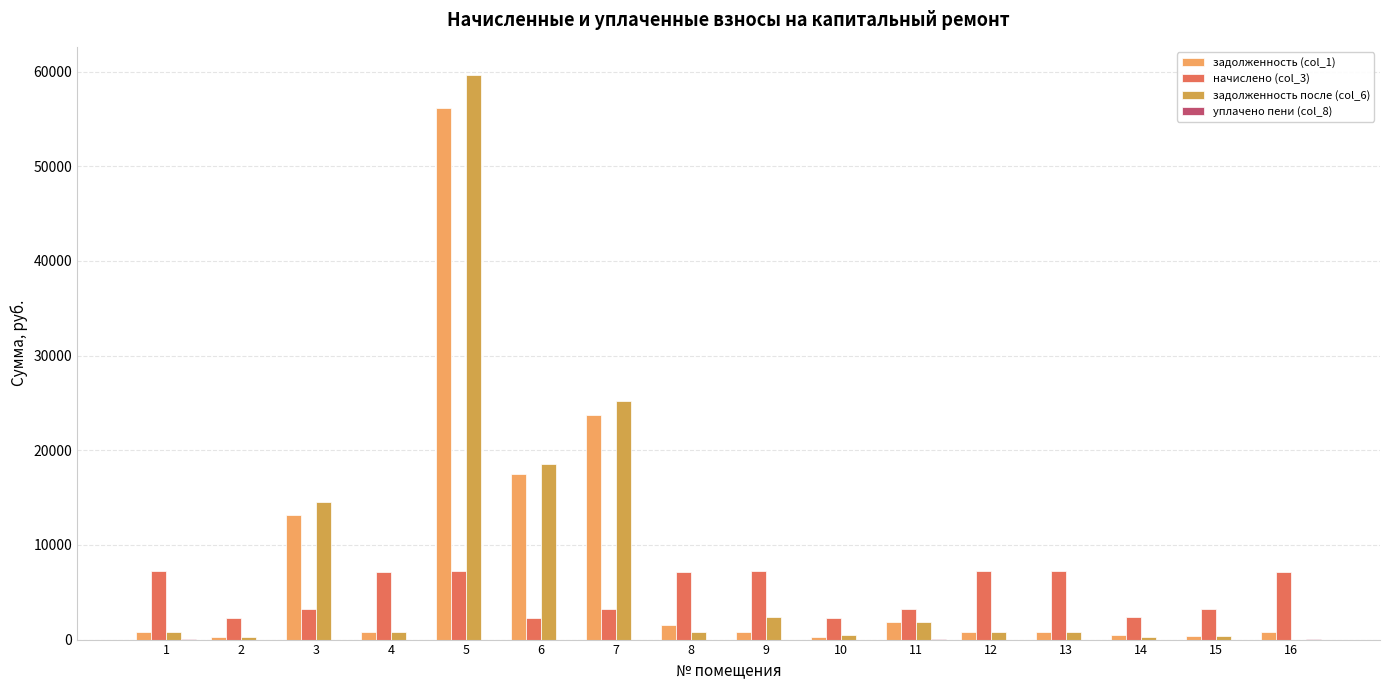

What is the total value across all series at 15?

3983.2